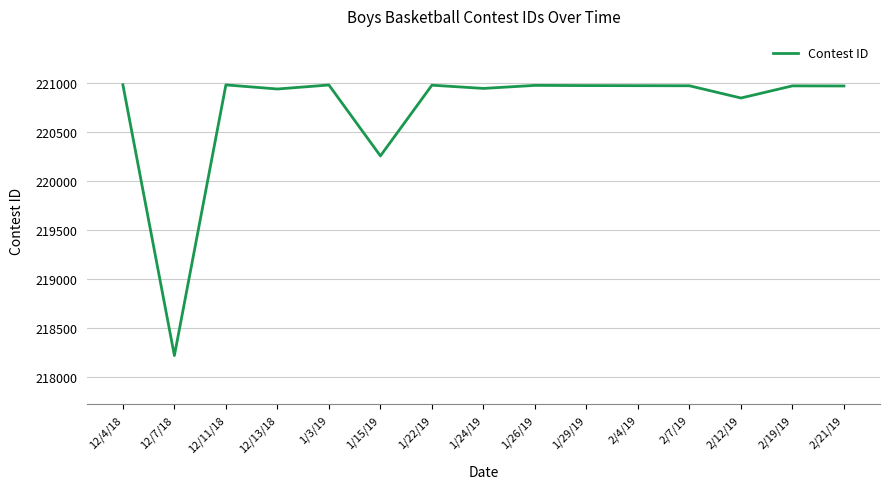

What is the difference between the maximum and second lowest values?

727